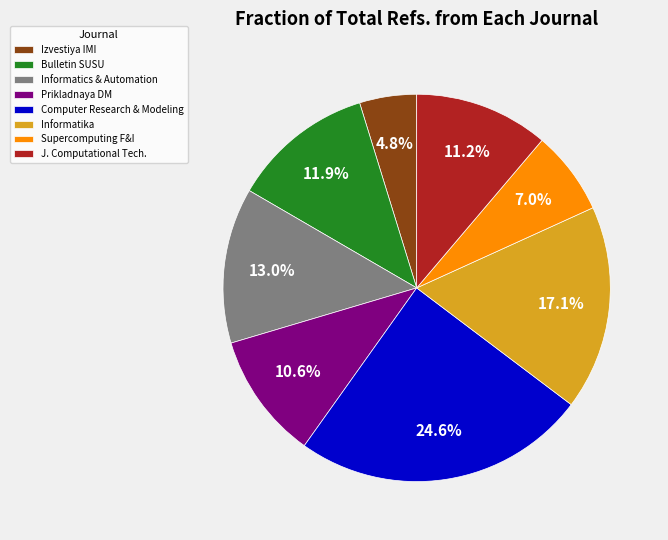

Which slice is the largest?

Computer Research & Modeling